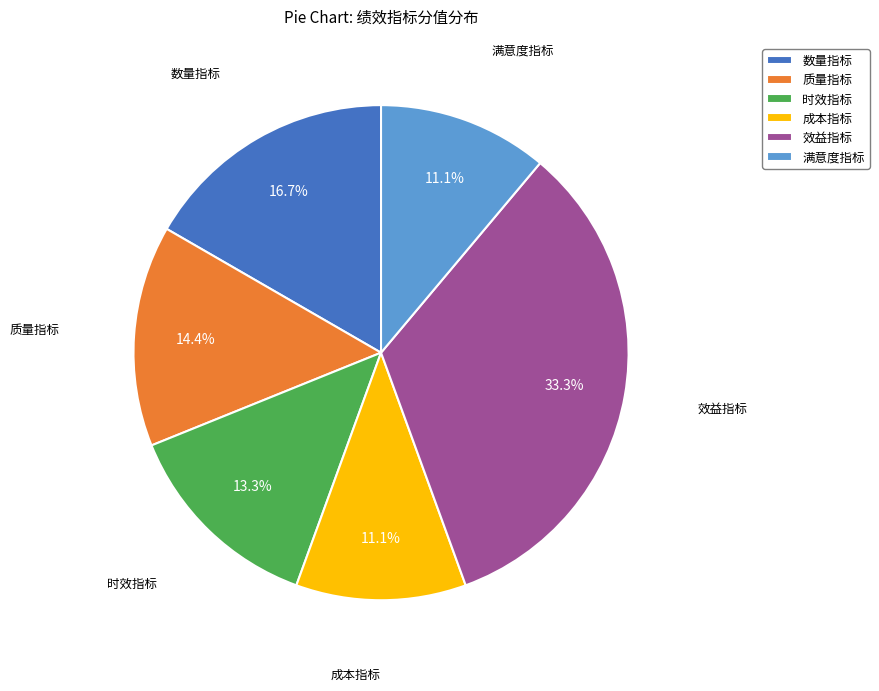

What is the largest slice in the pie chart?

效益指标